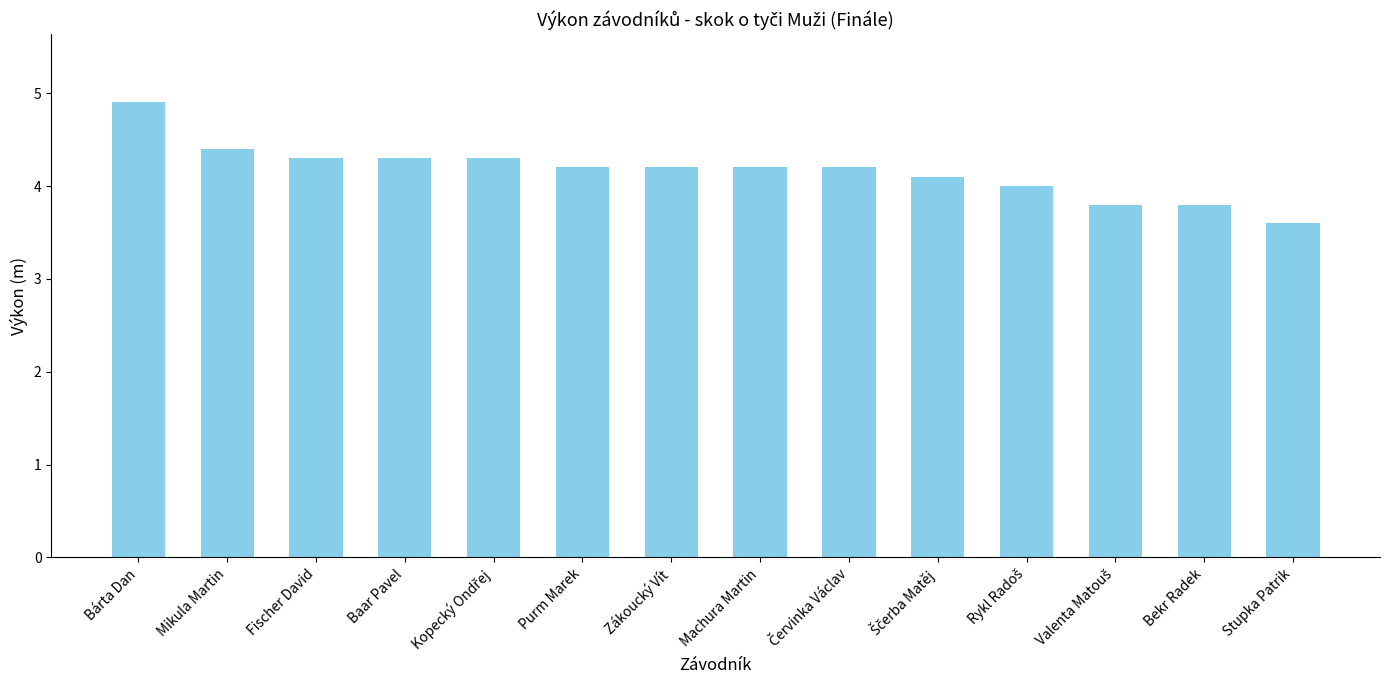

Which label corresponds to the smallest value in the chart?

Stupka Patrik